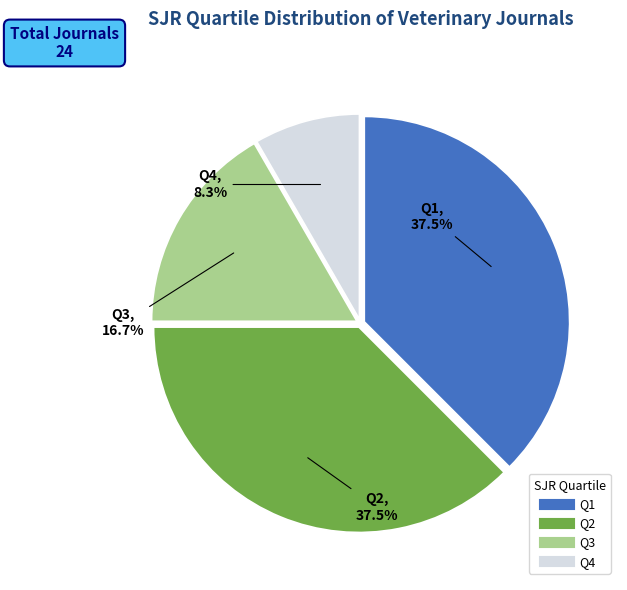

What portion of the pie excludes Q1?

62.5%